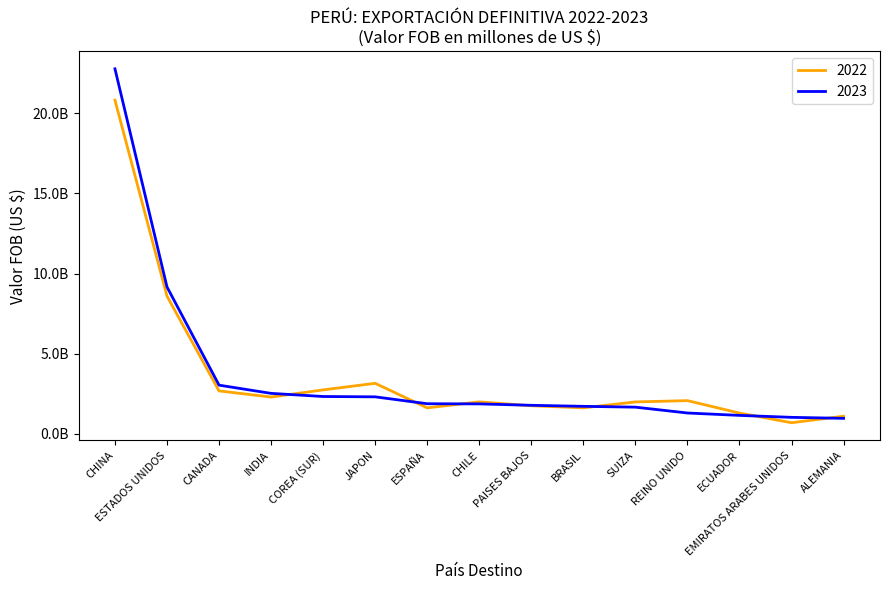

What is the total value across all series at BRASIL?

3351443849.6